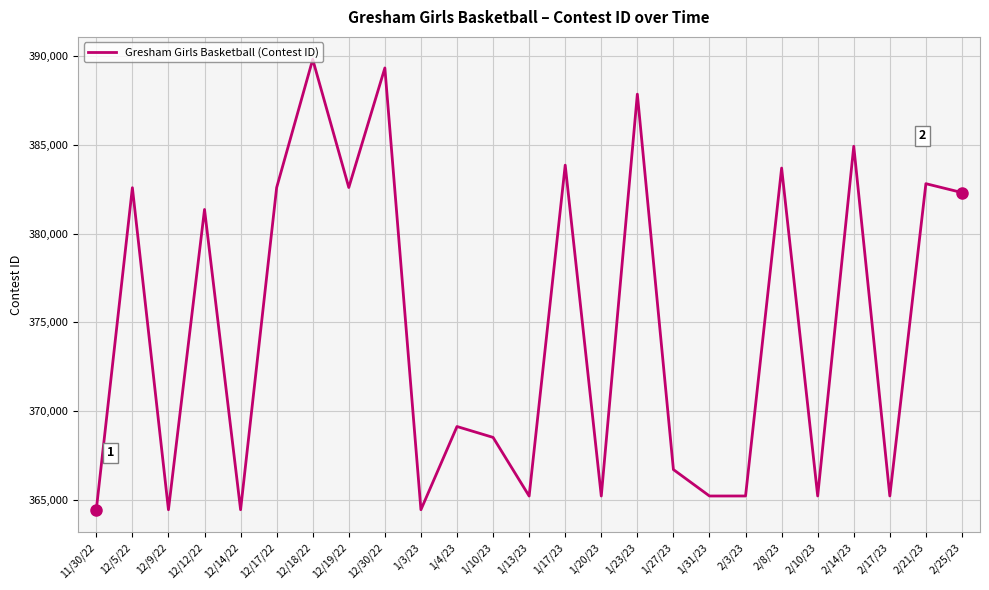

True or false: the data has more than 2 interior local peaks.

True